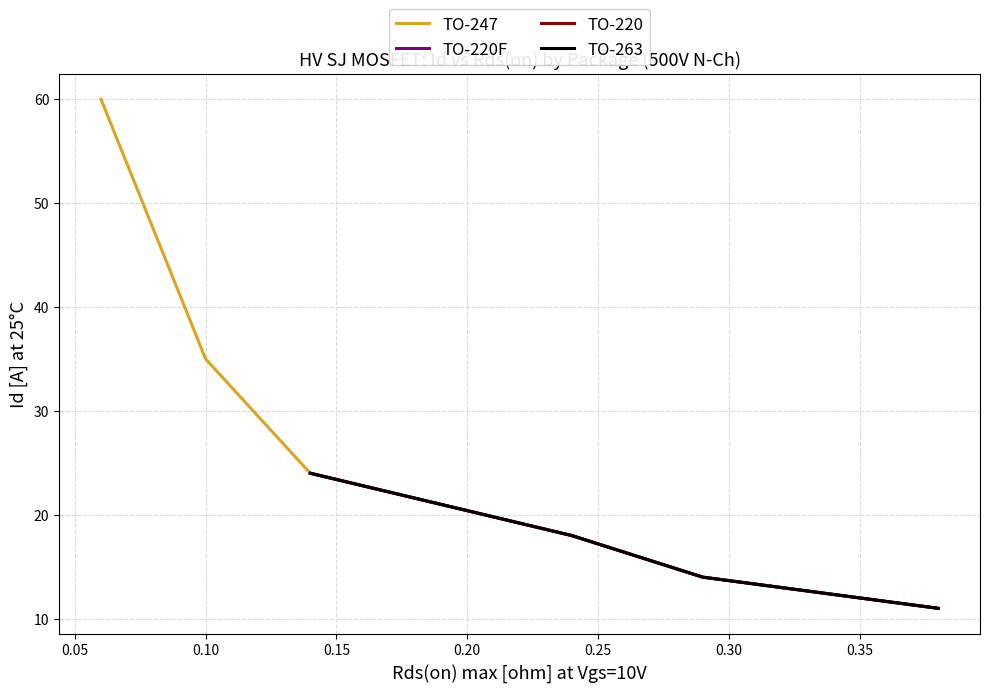

Which has a higher value, TO-247 or TO-263?

TO-247